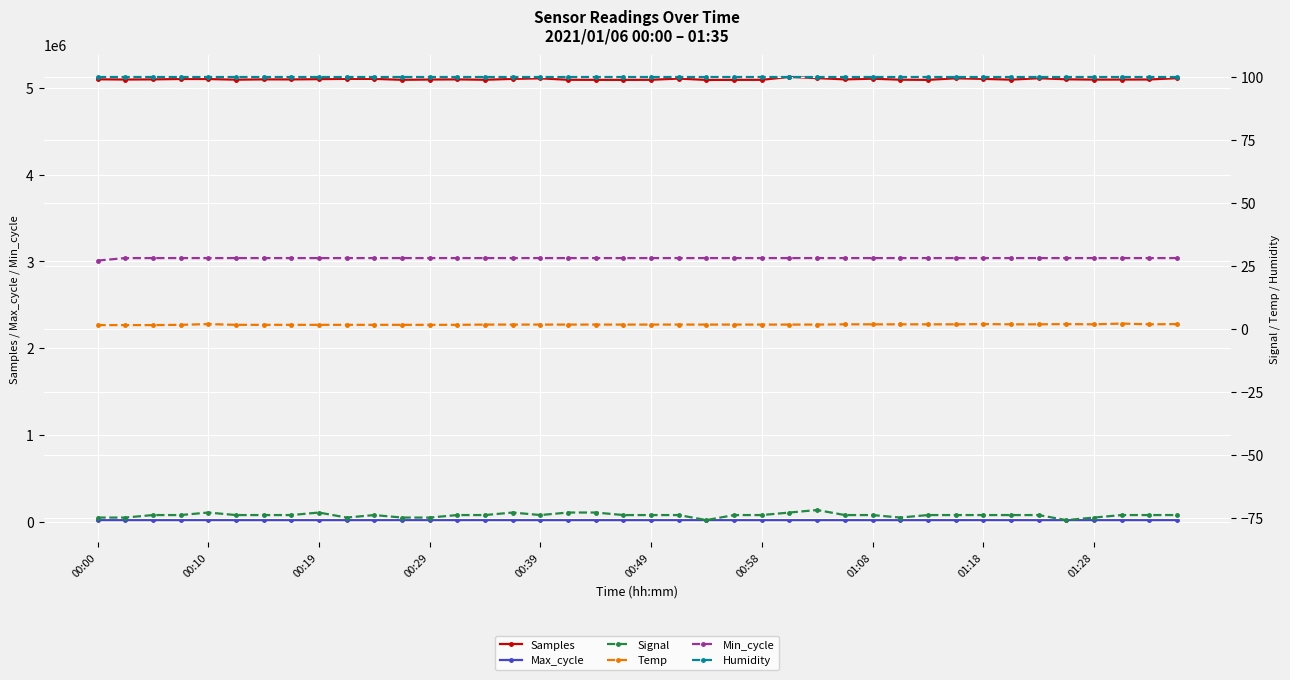

What is the value of the Temp point at the 16th from the left?

1.6